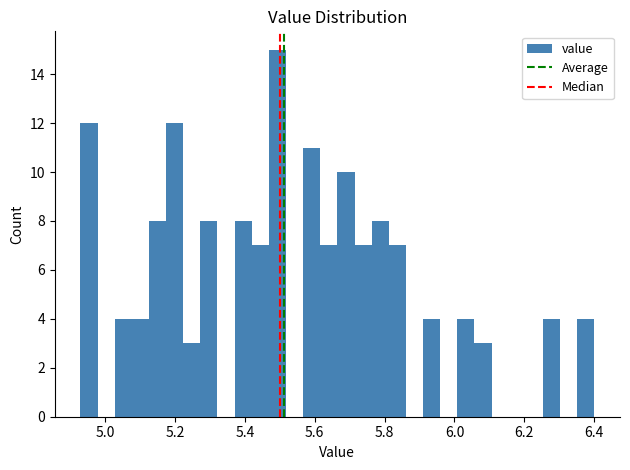

Read against the x-axis, roughly where is the centre of the tallest bar?

5.50